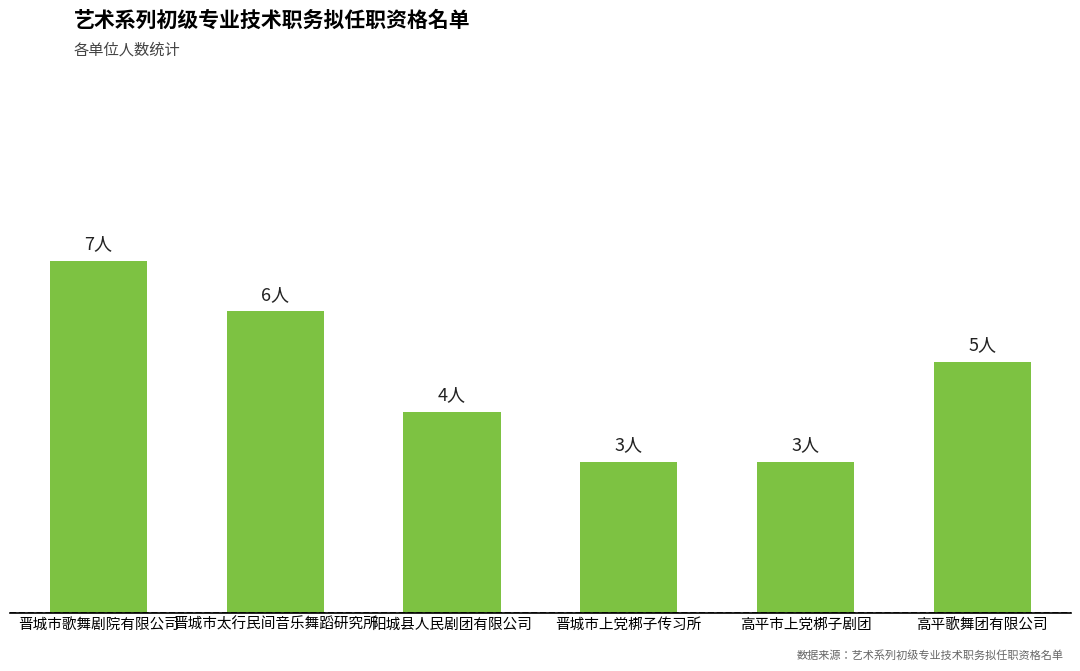

Rank the categories by value from lowest to highest.

晋城市上党梆子传习所, 高平市上党梆子剧团, 阳城县人民剧团有限公司, 高平歌舞团有限公司, 晋城市太行民间音乐舞蹈研究所, 晋城市歌舞剧院有限公司